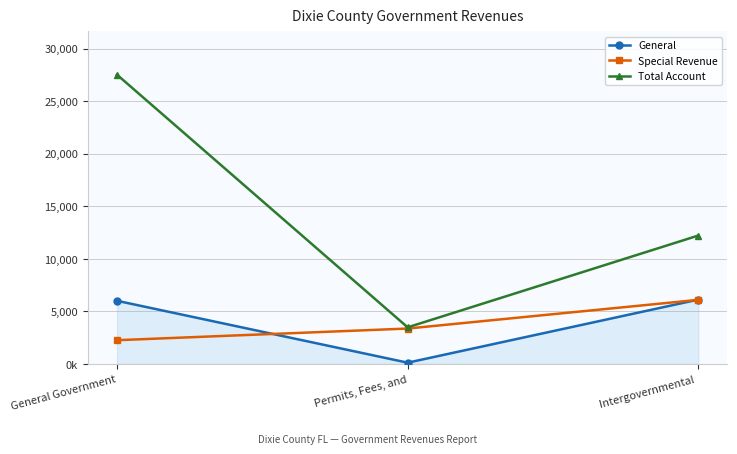

The value of Total Account at General Government is 27510843. True or false?

True